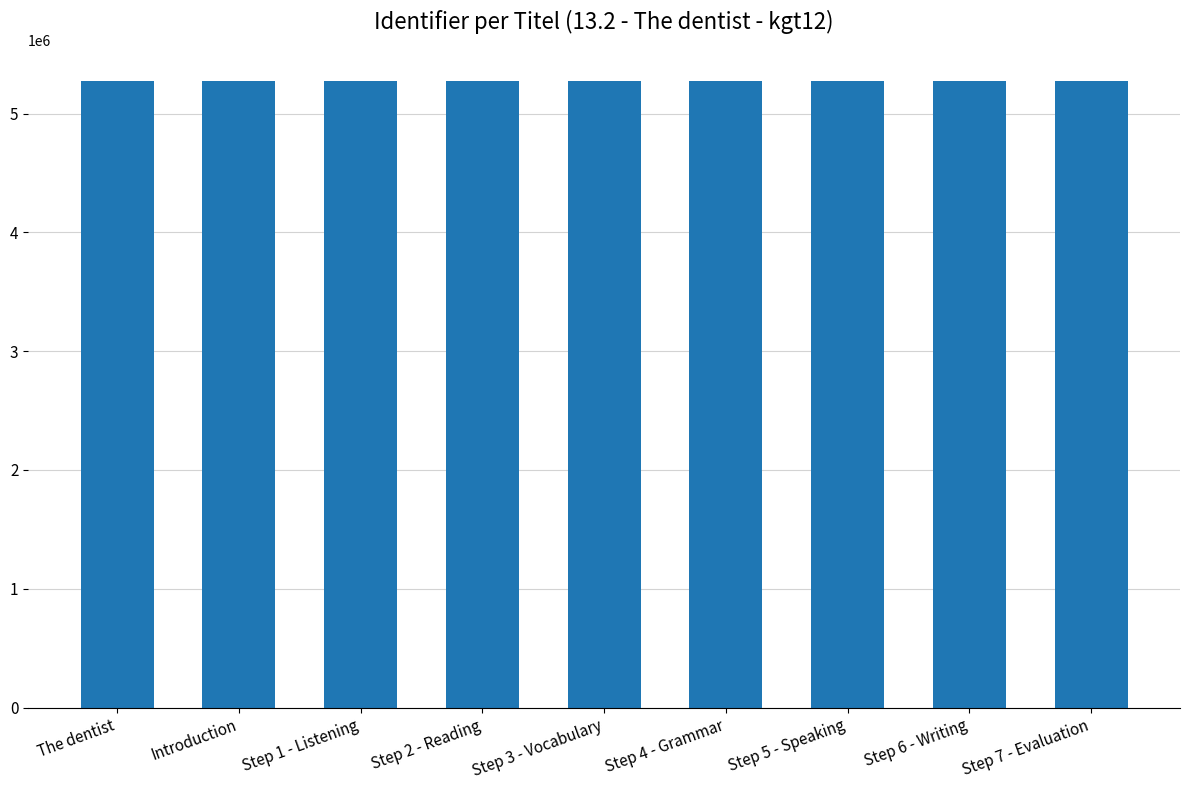

Is it true that the value at Step 1 - Listening is 6914060?

False